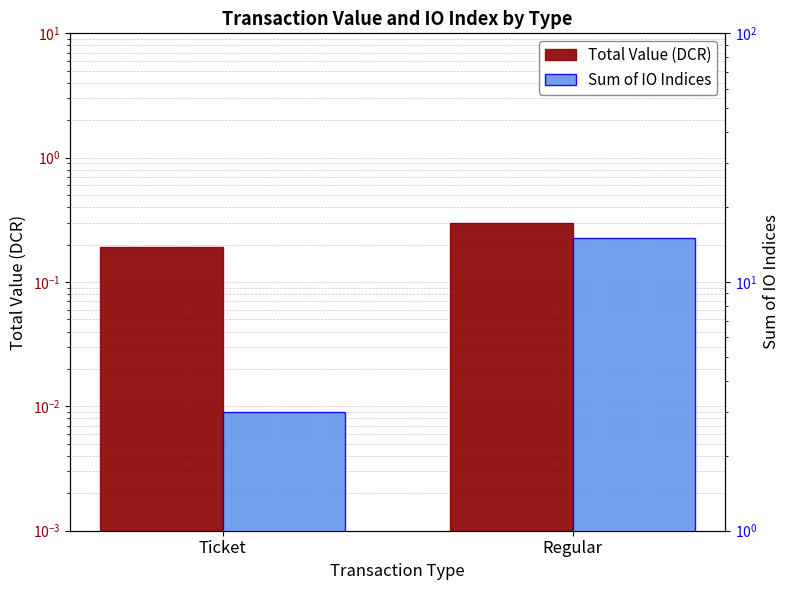

How many data points in Sum of IO Indices are less than 15?

1